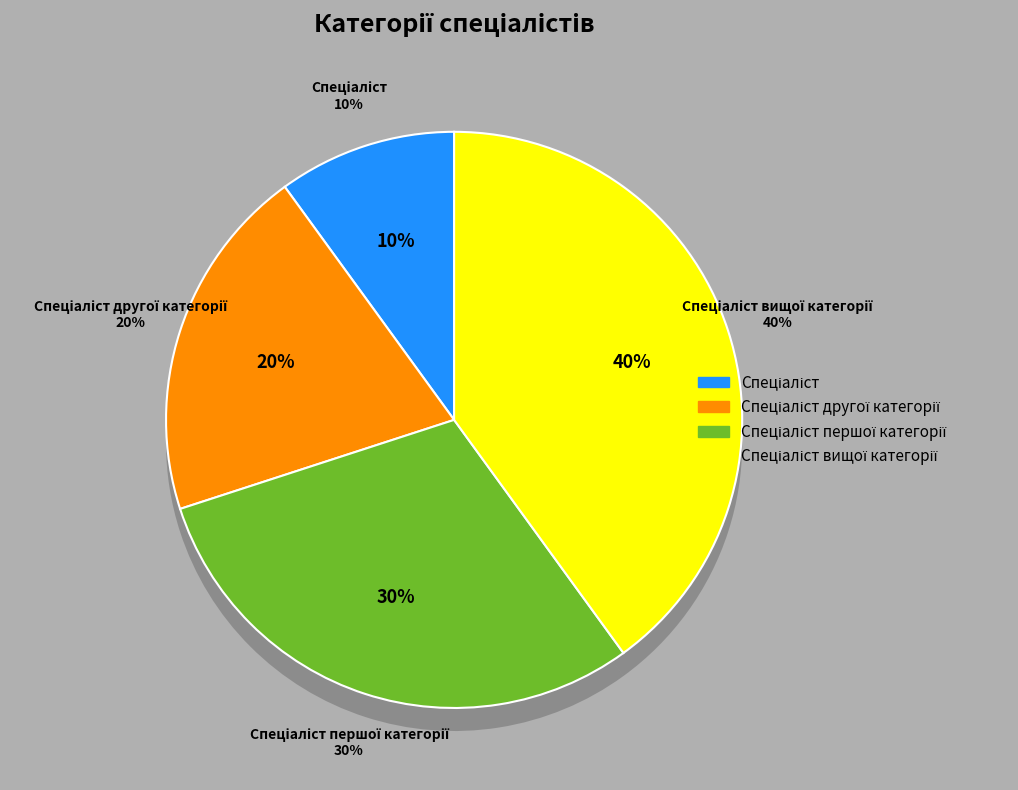

Combined, do Спеціаліст and Спеціаліст другої категорії account for over 50%?

No